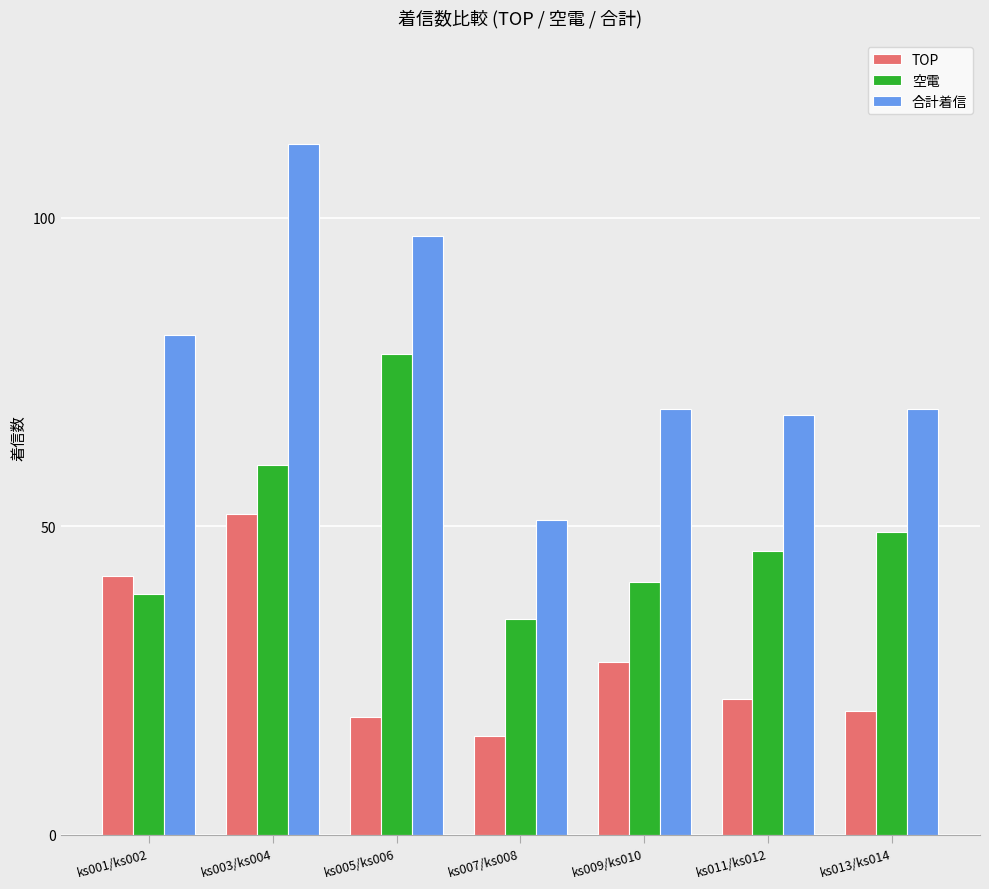

Reading left to right, list all the values displayed in this chart.

TOP: ks001/ks002=42	ks003/ks004=52	ks005/ks006=19	ks007/ks008=16	ks009/ks010=28	ks011/ks012=22	ks013/ks014=20
空電: ks001/ks002=39	ks003/ks004=60	ks005/ks006=78	ks007/ks008=35	ks009/ks010=41	ks011/ks012=46	ks013/ks014=49
合計着信: ks001/ks002=81	ks003/ks004=112	ks005/ks006=97	ks007/ks008=51	ks009/ks010=69	ks011/ks012=68	ks013/ks014=69